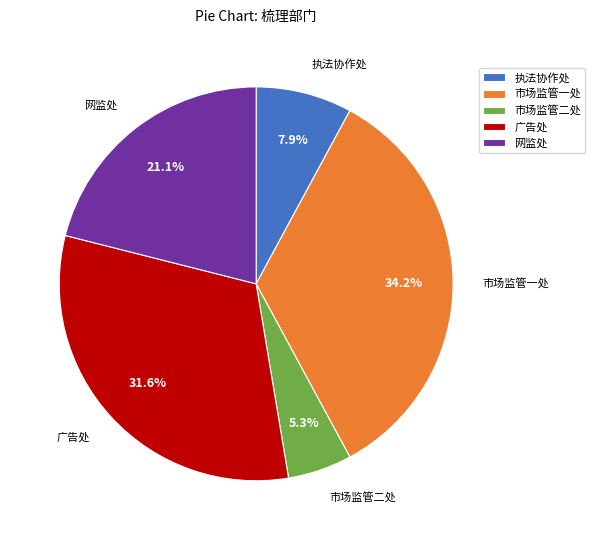

What is the ratio of the value at 市场监管二处 to the value at 广告处?

0.2